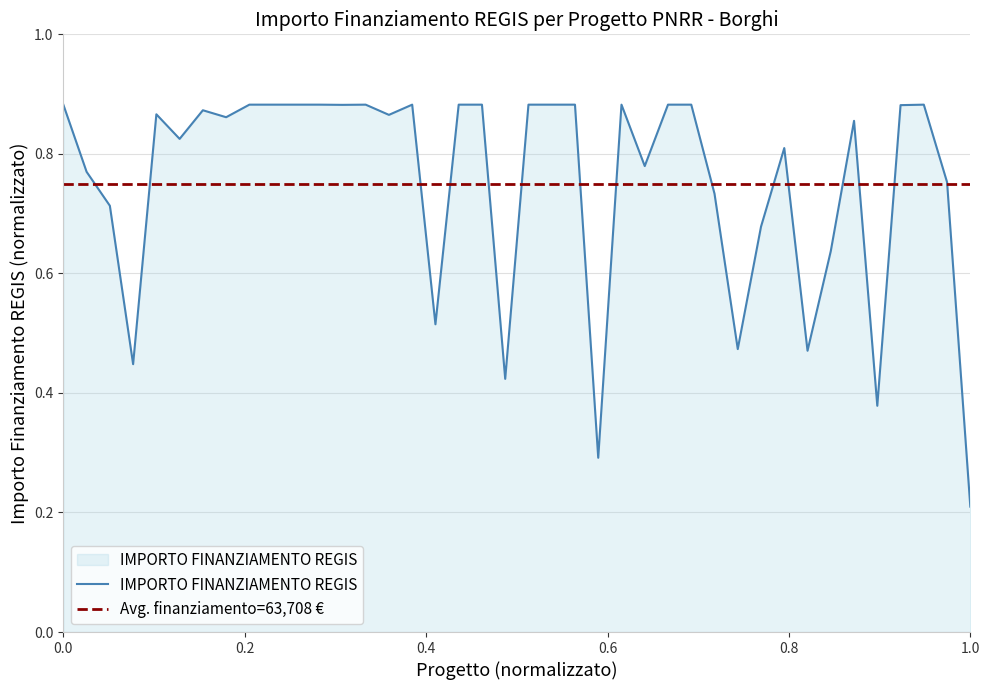

At which label is IMPORTO FINANZIAMENTO REGIS closest to 0?

1.0